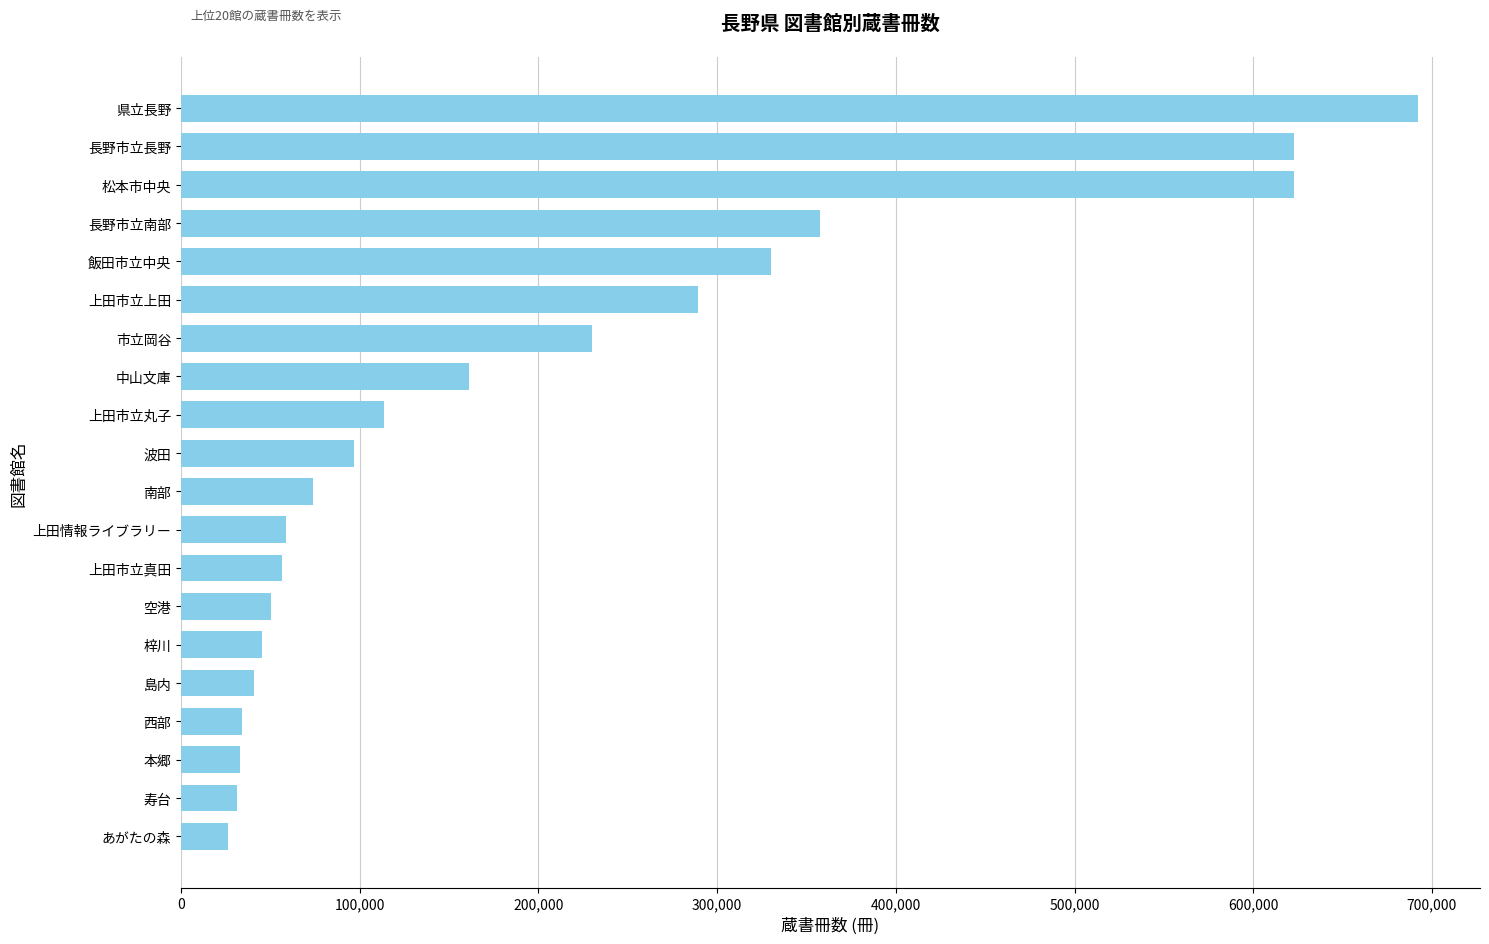

Which has a higher value, 波田 or 西部?

波田